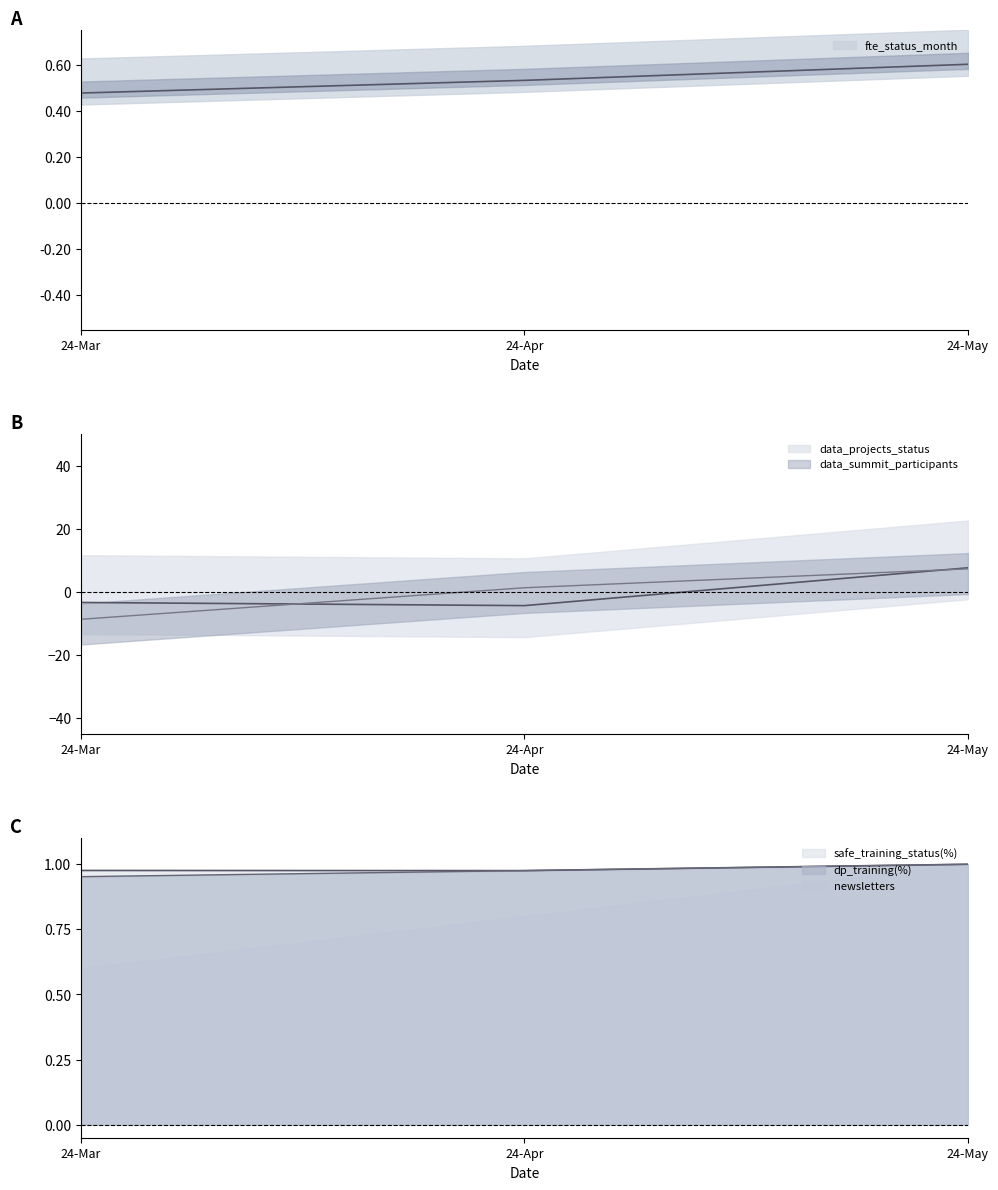

What is the label of the 3rd point from the right?

24-Mar